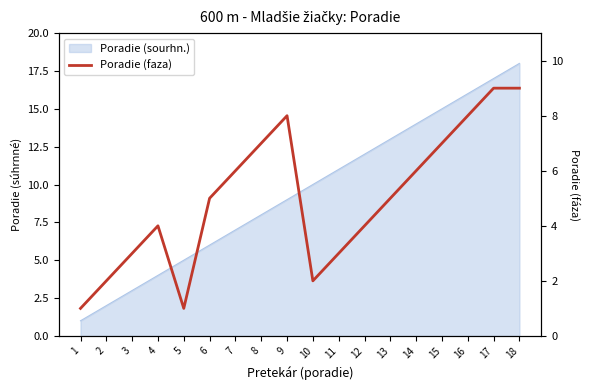

Between 5 and 15, which is larger?

15